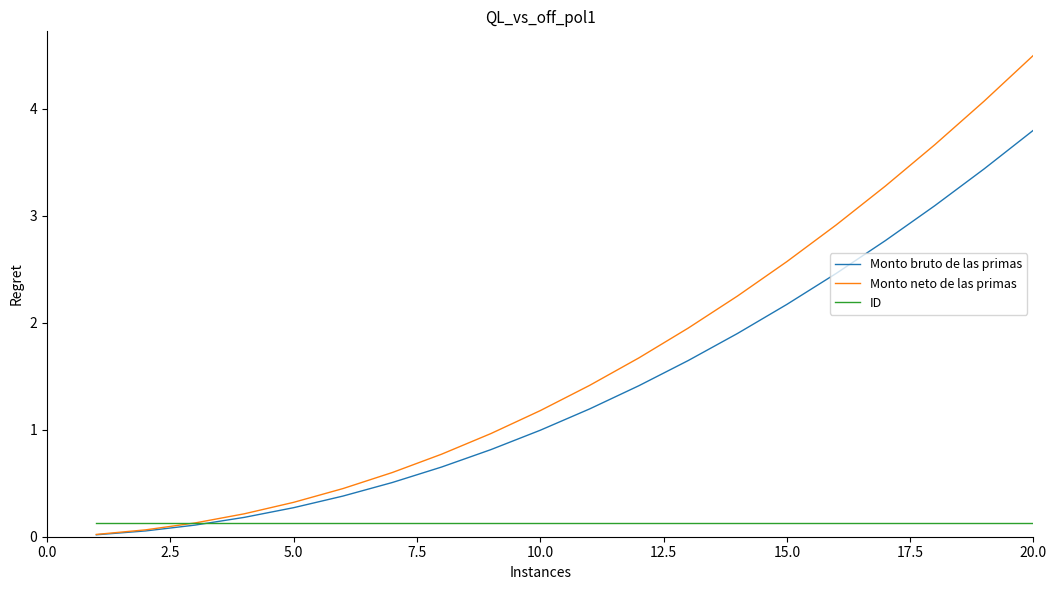

Rank the series by their maximum value, from highest to lowest.

Monto neto de las primas, Monto bruto de las primas, ID